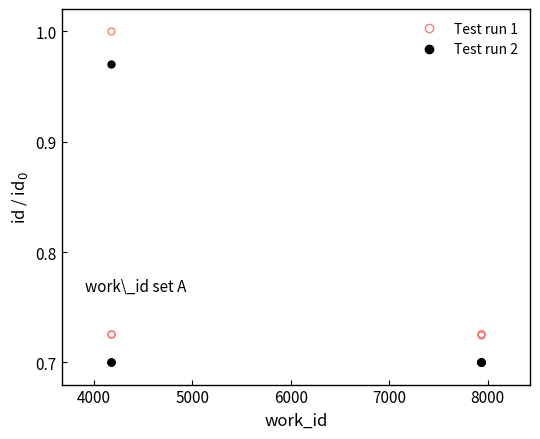

Rank the series by their maximum value, from lowest to highest.

Test run 2, Test run 1